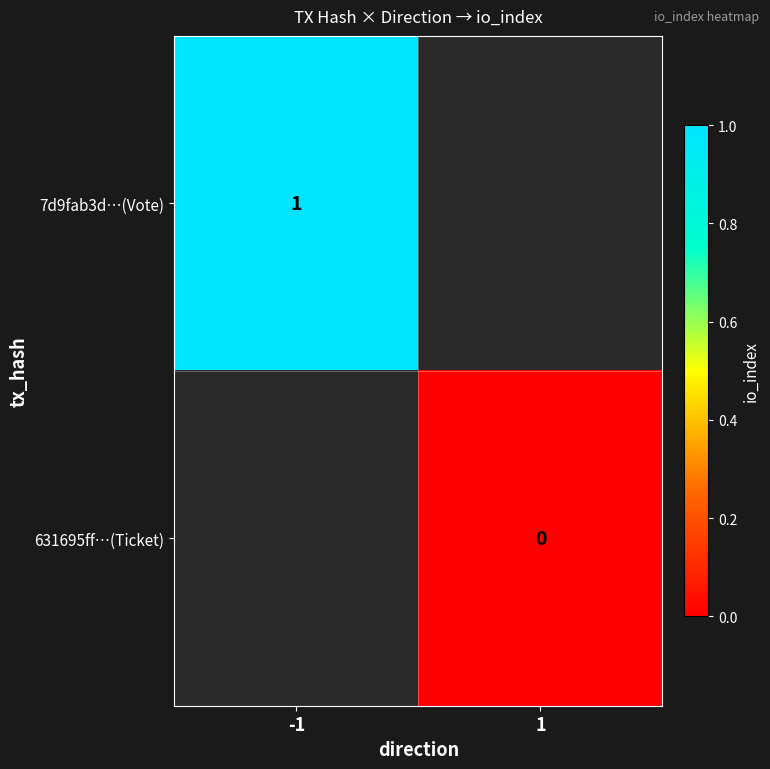

Is the value of 7d9fab3d…(Vote) at -1 greater than the value of 631695ff…(Ticket) at 1?

Yes